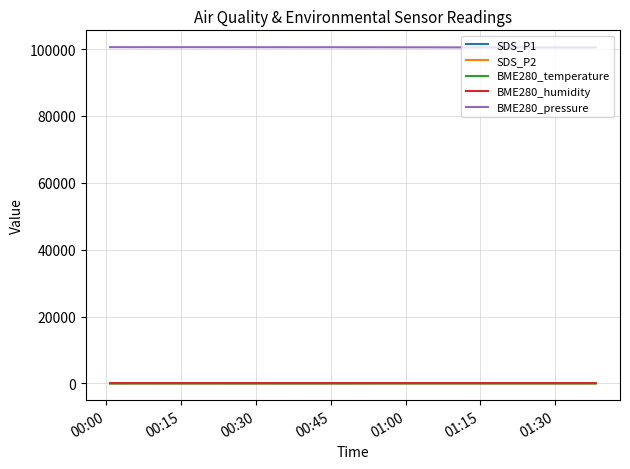

True or false: BME280_pressure and SDS_P2 cross at least once.

False